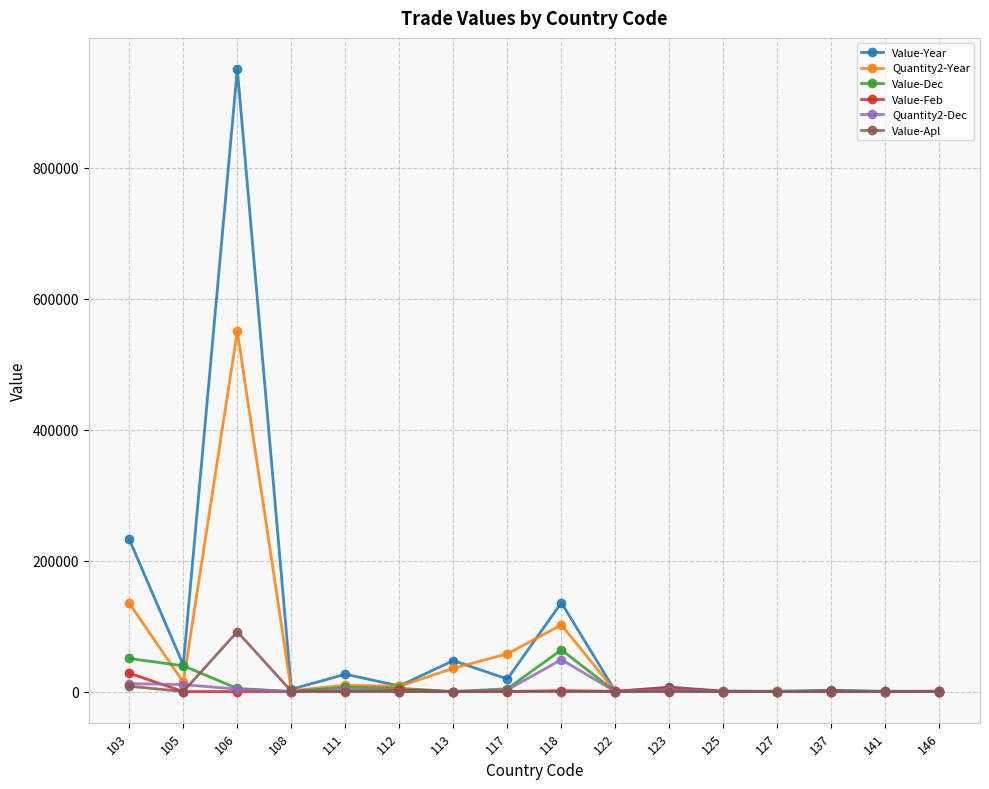

True or false: Value-Feb and Value-Apl cross at least once.

True